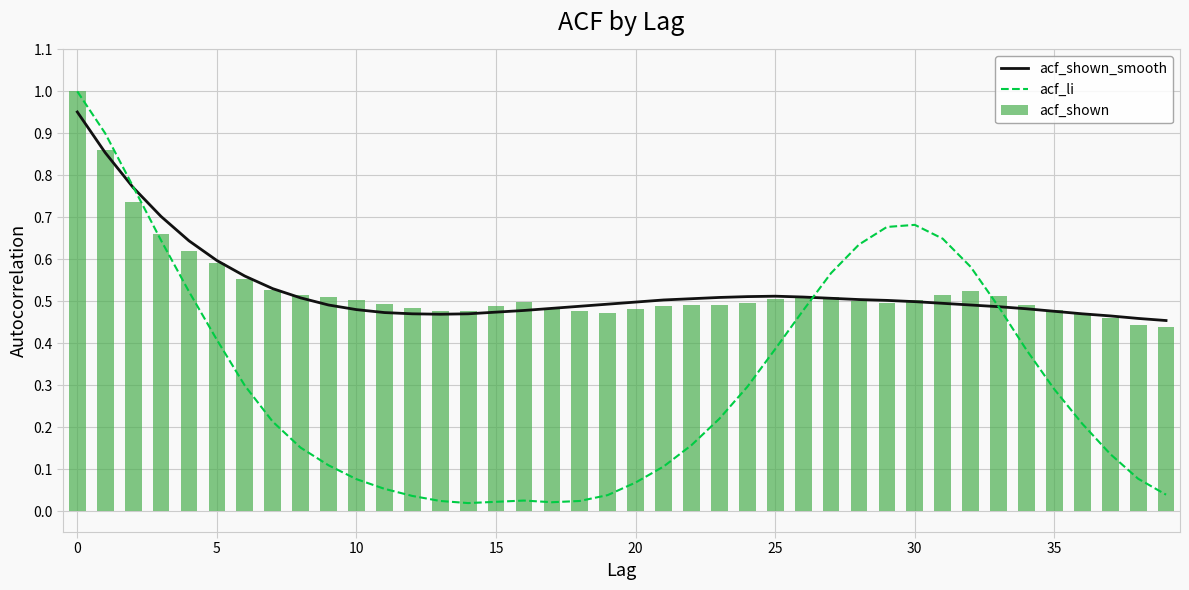

Rank the series at 36 from lowest to highest value.

acf_li, acf_shown_smooth, acf_shown